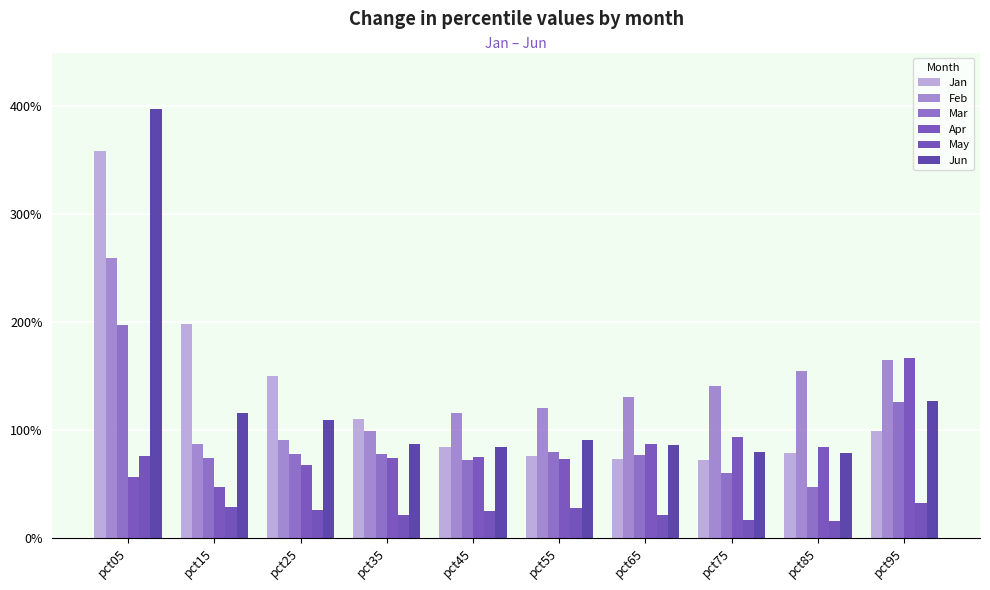

At which label does Mar reach its peak?

pct05